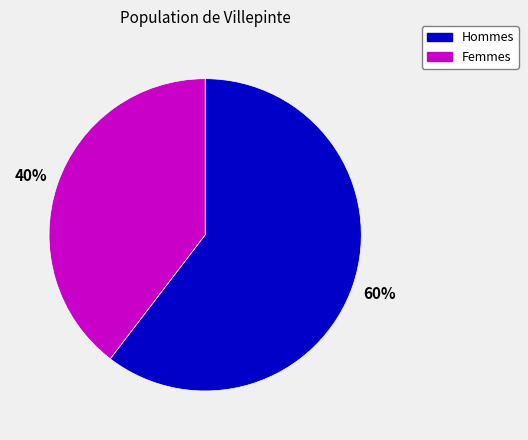

To the nearest percent, what is the average slice percentage?

50%